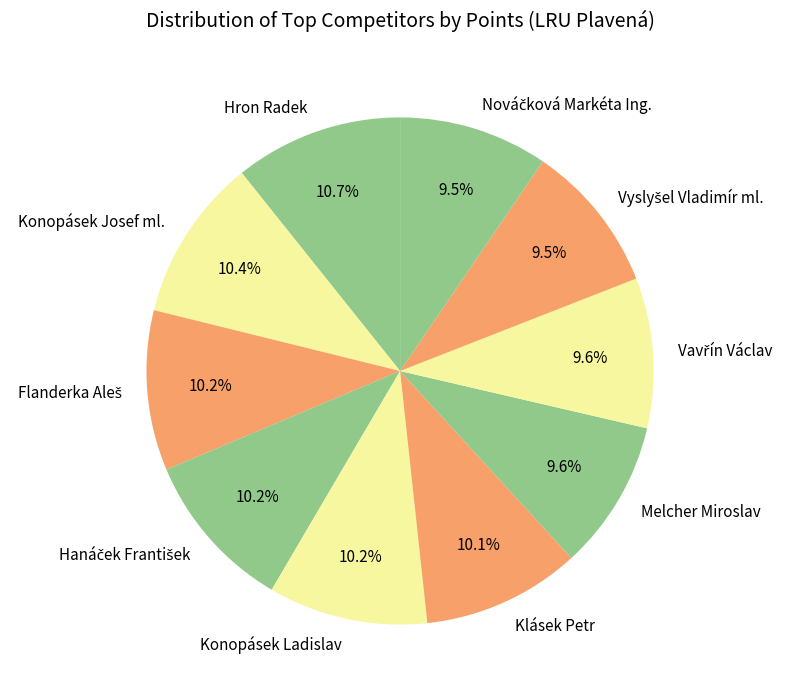

What percentage is NOT represented by Konopásek Ladislav?

89.8%